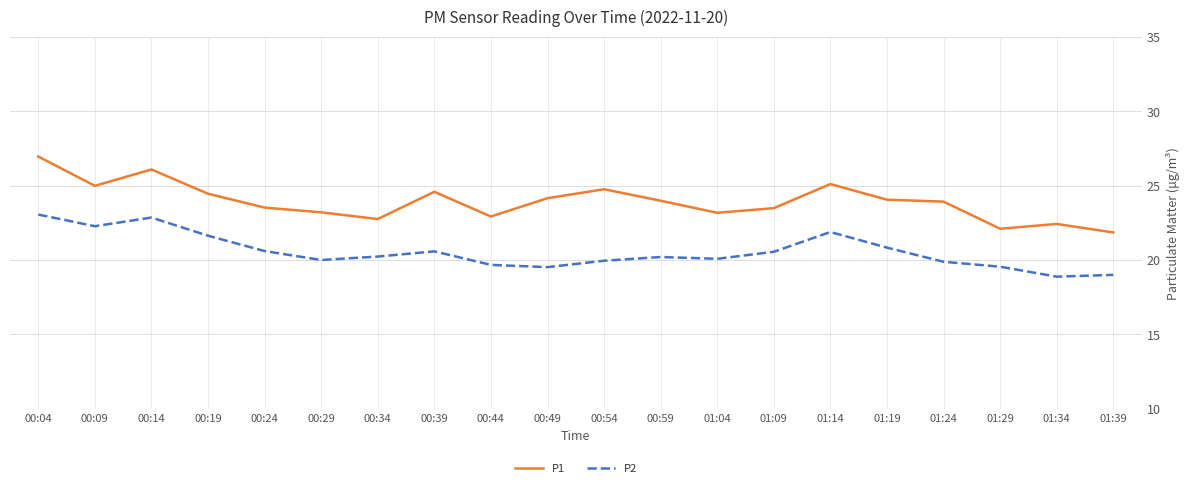

Rank the series by their average value, from highest to lowest.

P1, P2